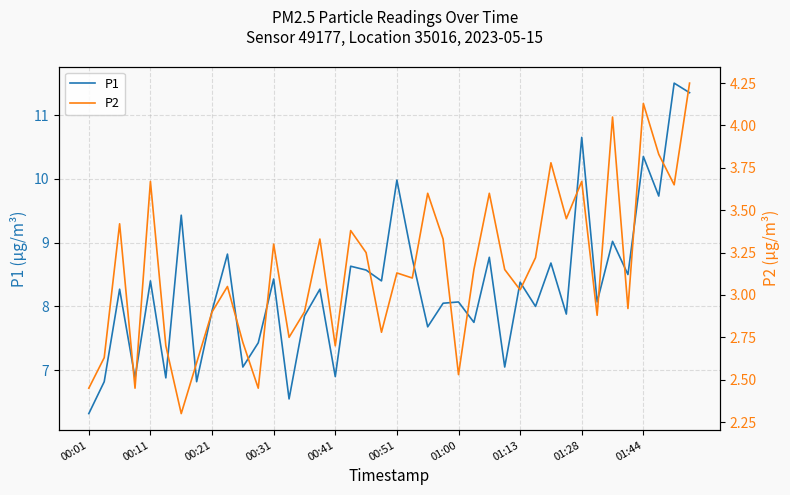

What is the average value of the P1 series?

8.3